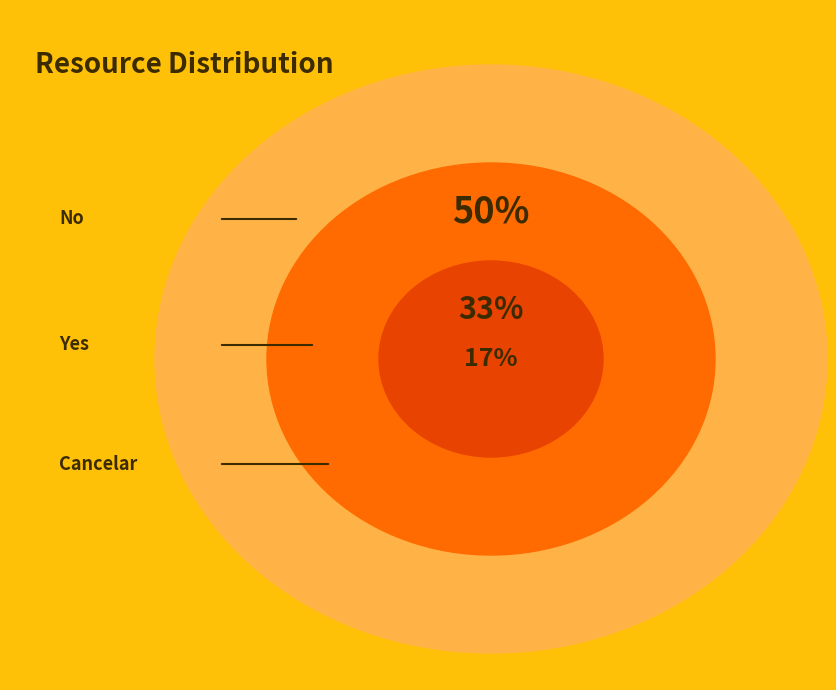

To the nearest percent, what is the average slice percentage?

33%